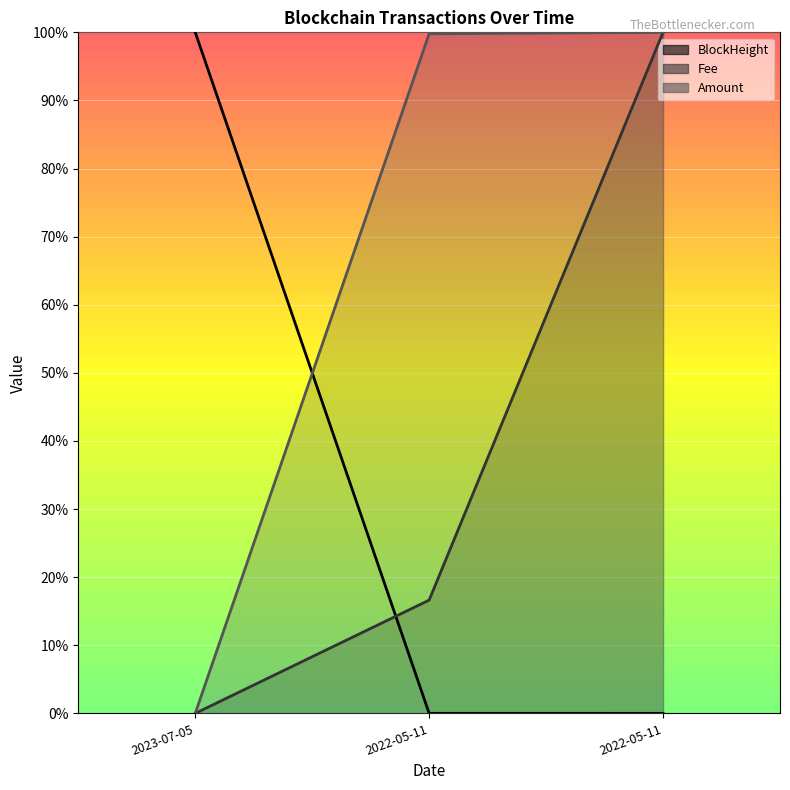

True or false: Amount has a value of 1.0 at 2022-05-11.

True